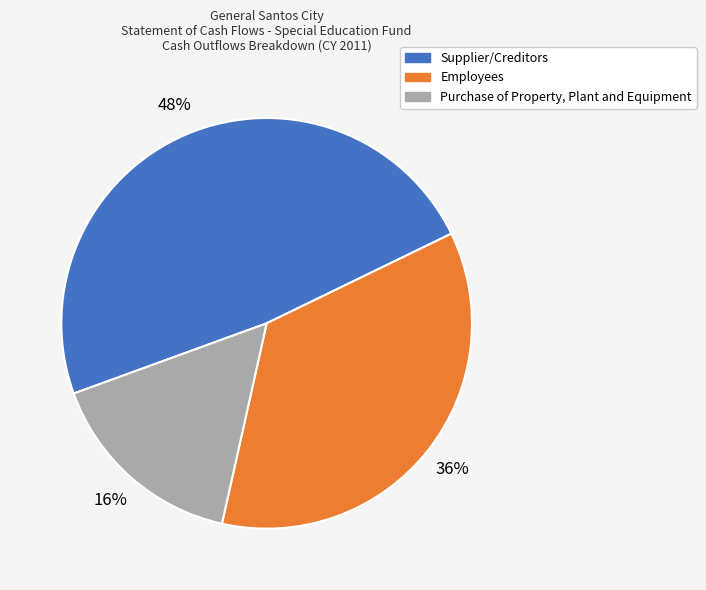

To the nearest percent, what portion does Supplier/Creditors represent?

48%